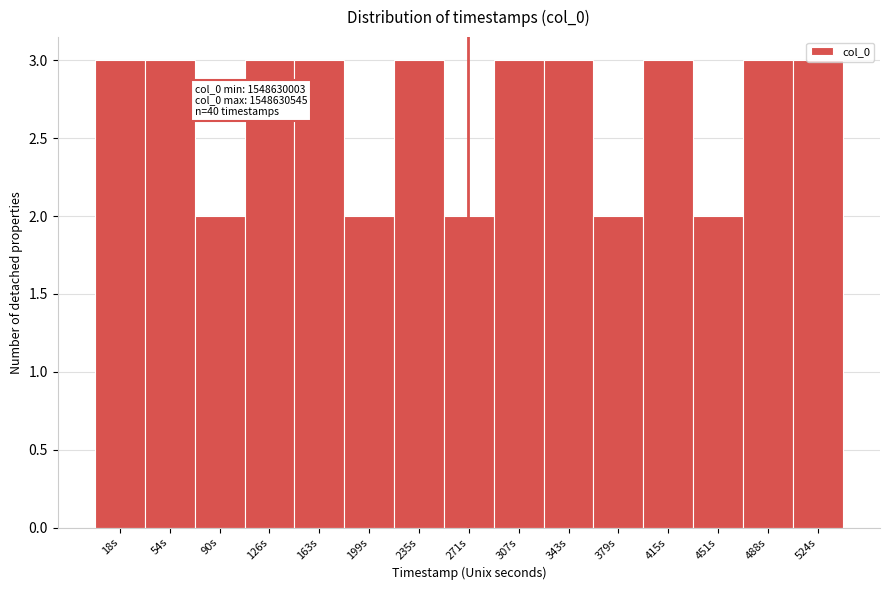

True or false: the data shows 3 at 343s.

True